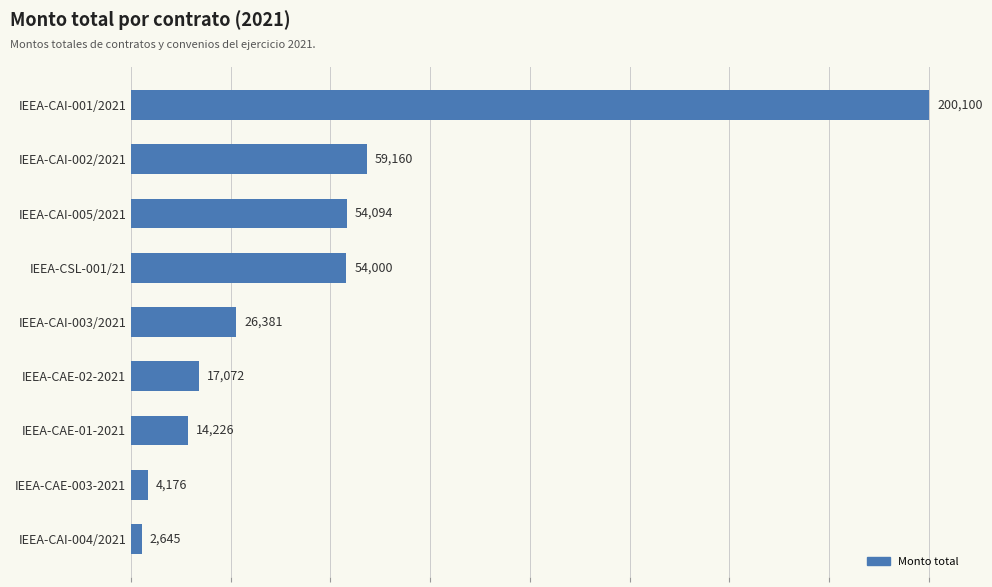

How many categories are shown in the chart?

9